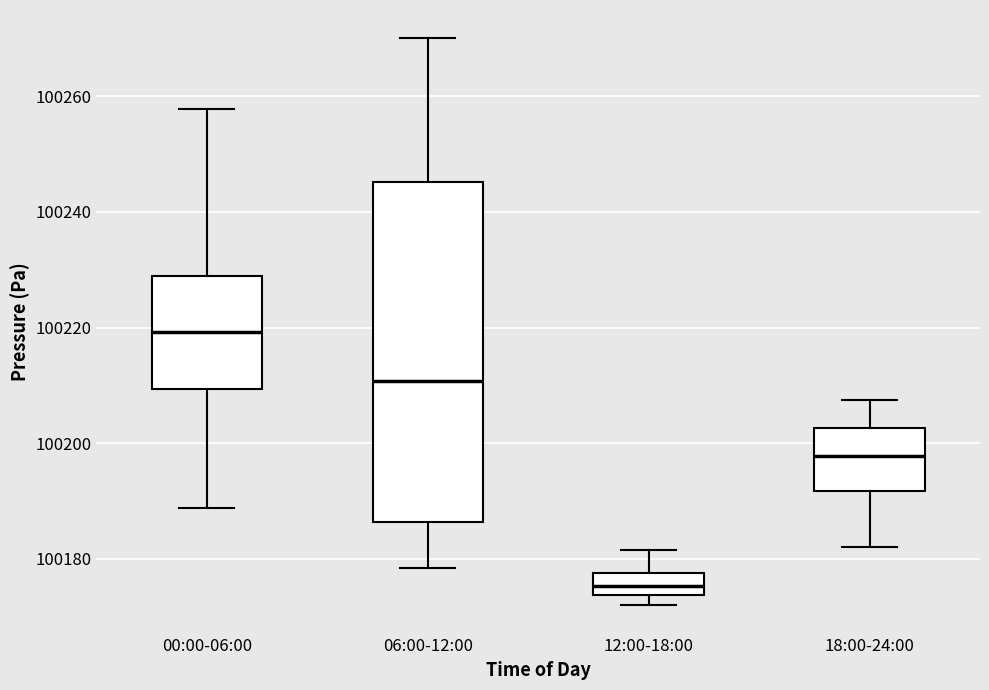

Which box has the highest median line?

00:00-06:00